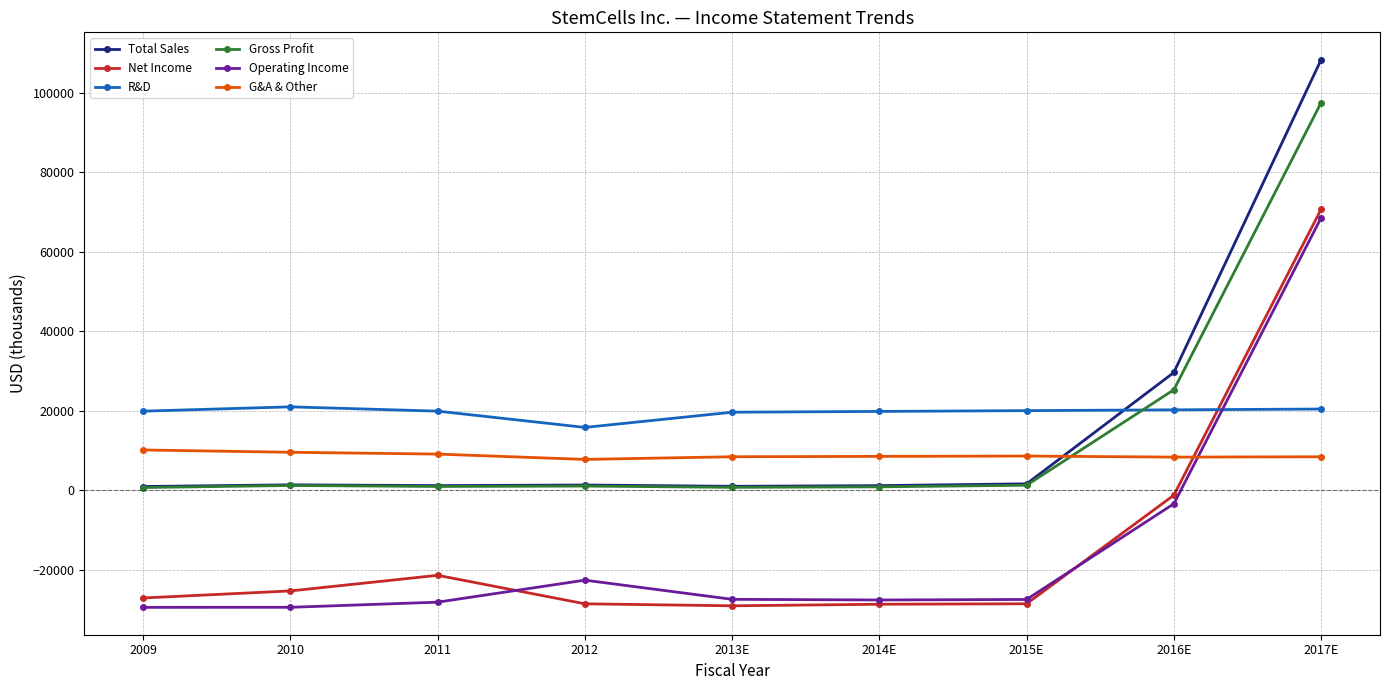

Which series has the widest spread of values?

Total Sales